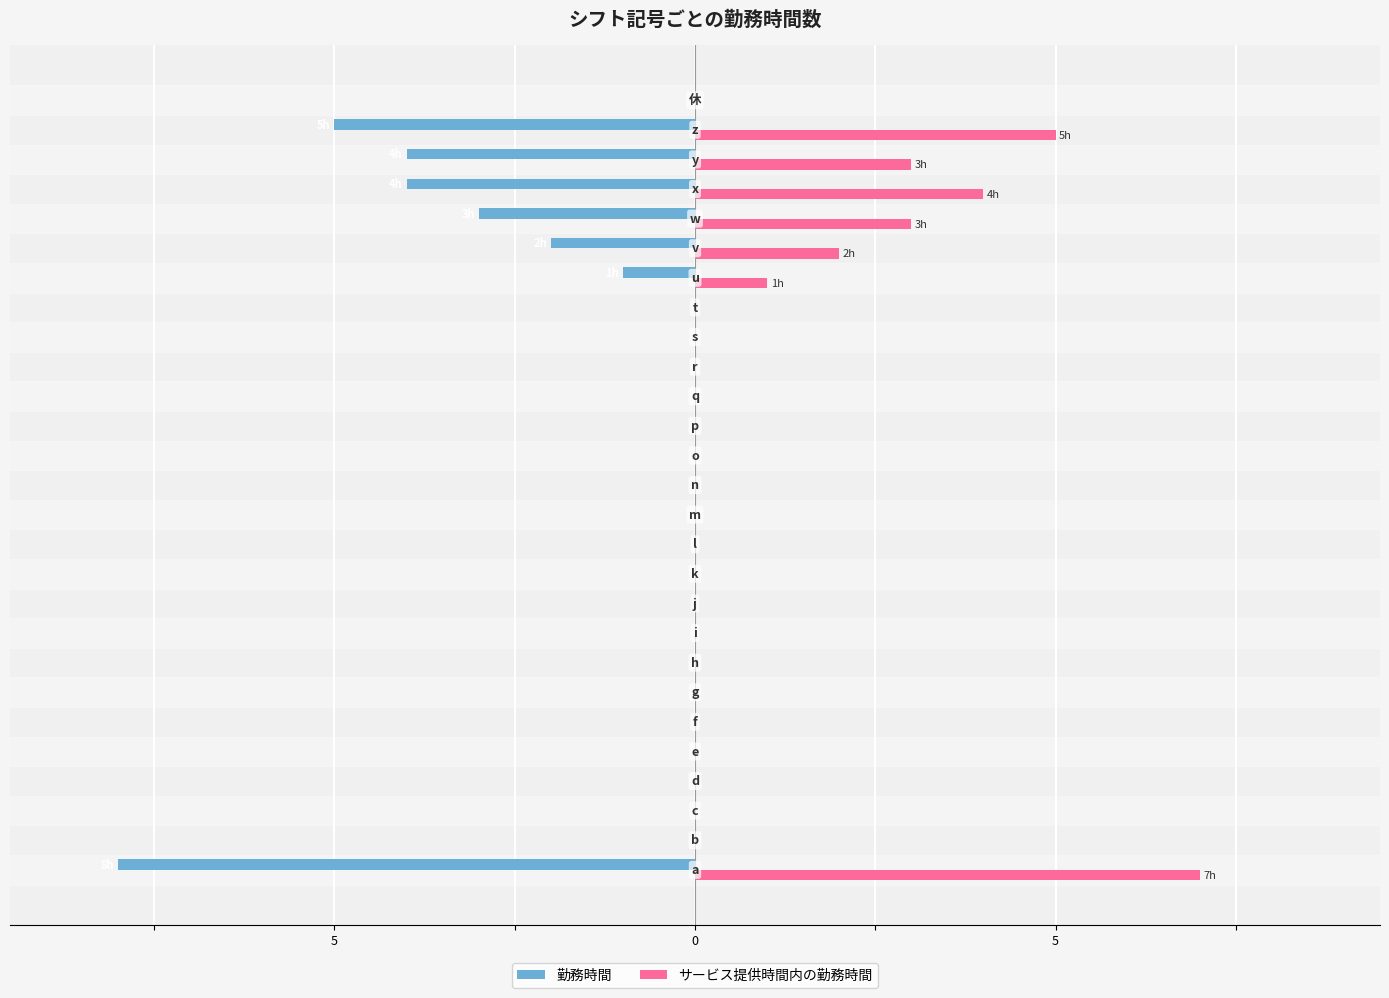

What are all the series names shown in the legend?

勤務時間, サービス提供時間内の勤務時間